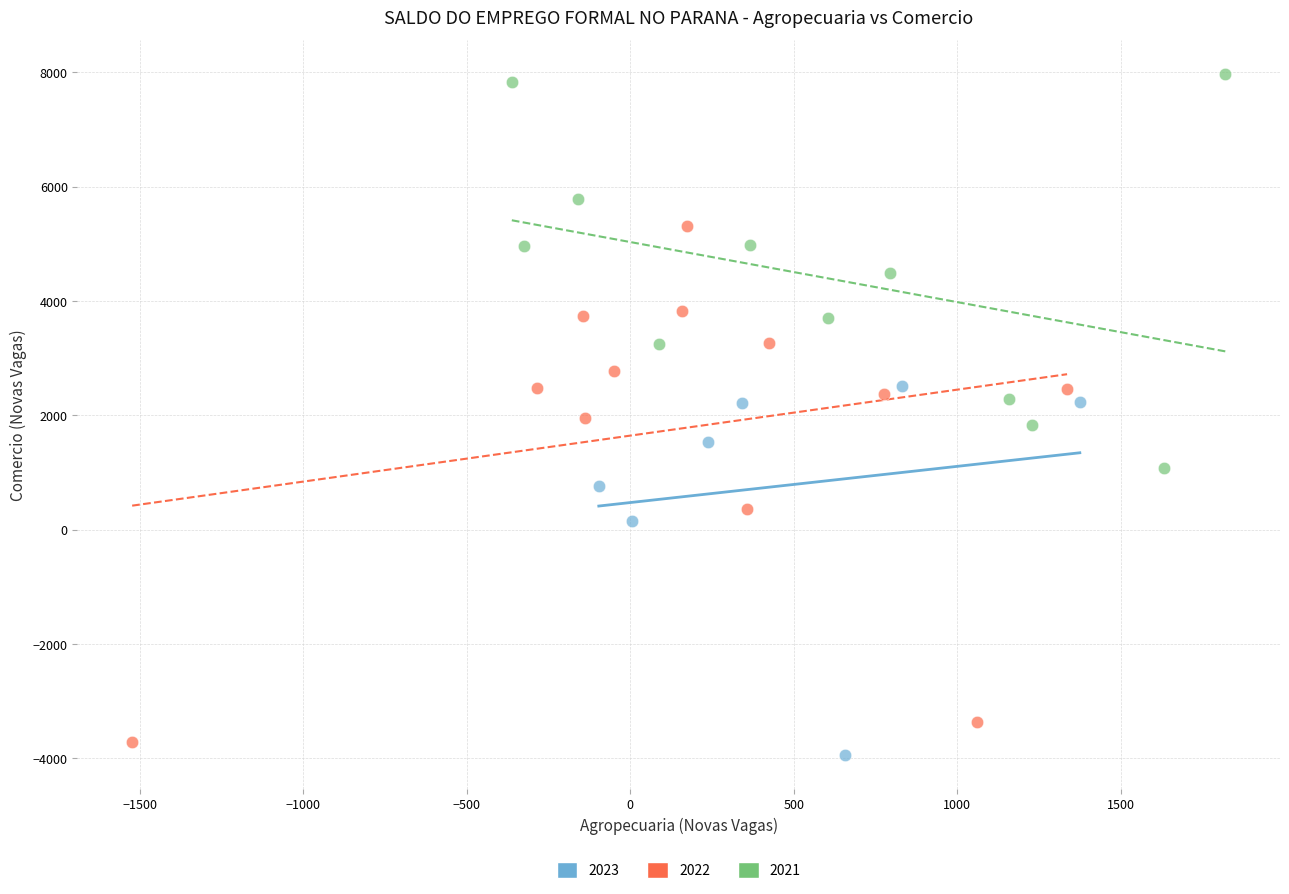

Which series has the largest Y range (max minus min)?

2022